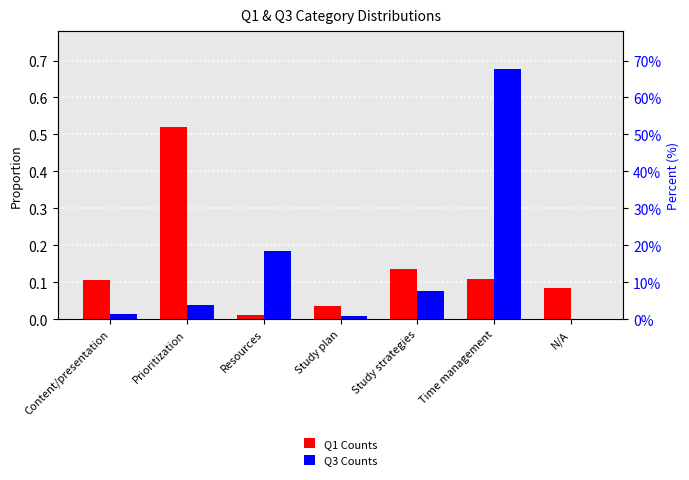

The Q3 Counts series shows 0.7 at Time management. True or false?

True